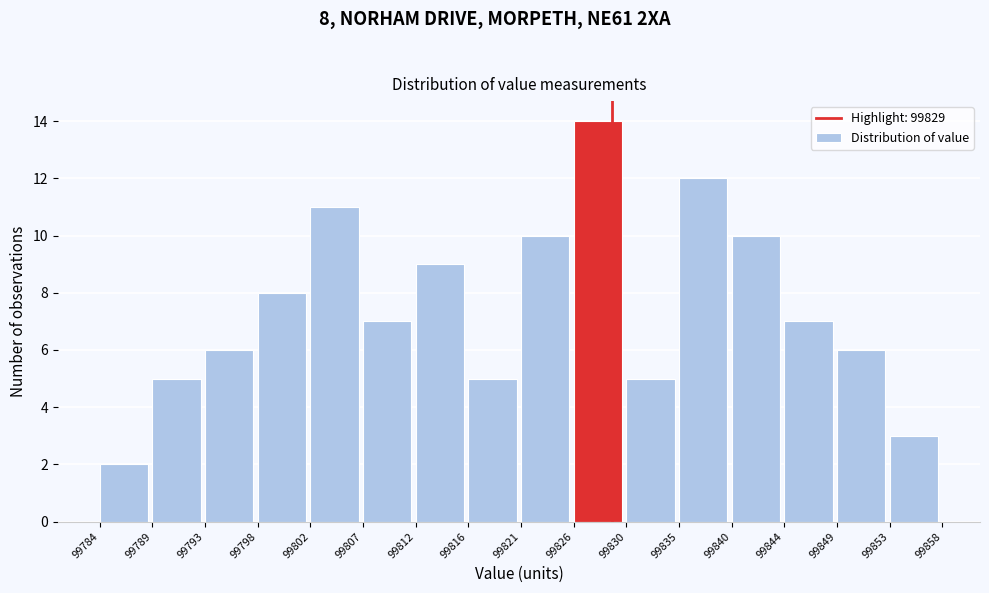

Which range on the x-axis has the tallest bar?

99826 to 99830